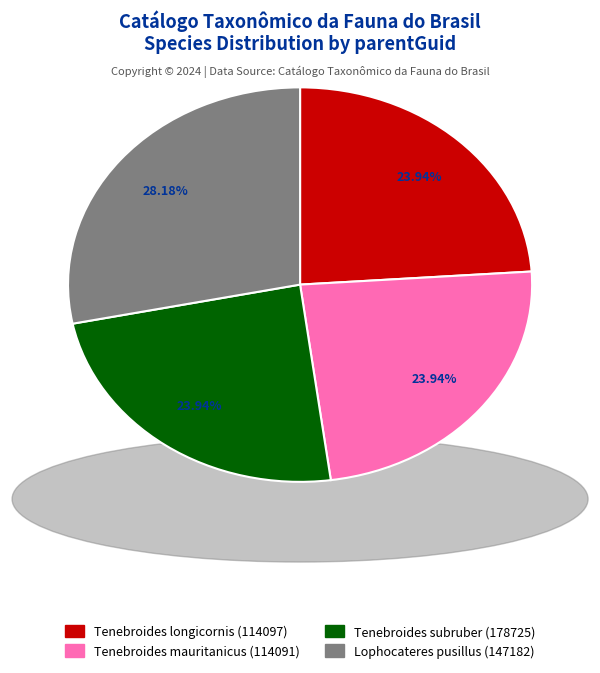

To the nearest percent, what percentage of the pie is Tenebroides longicornis?

24%